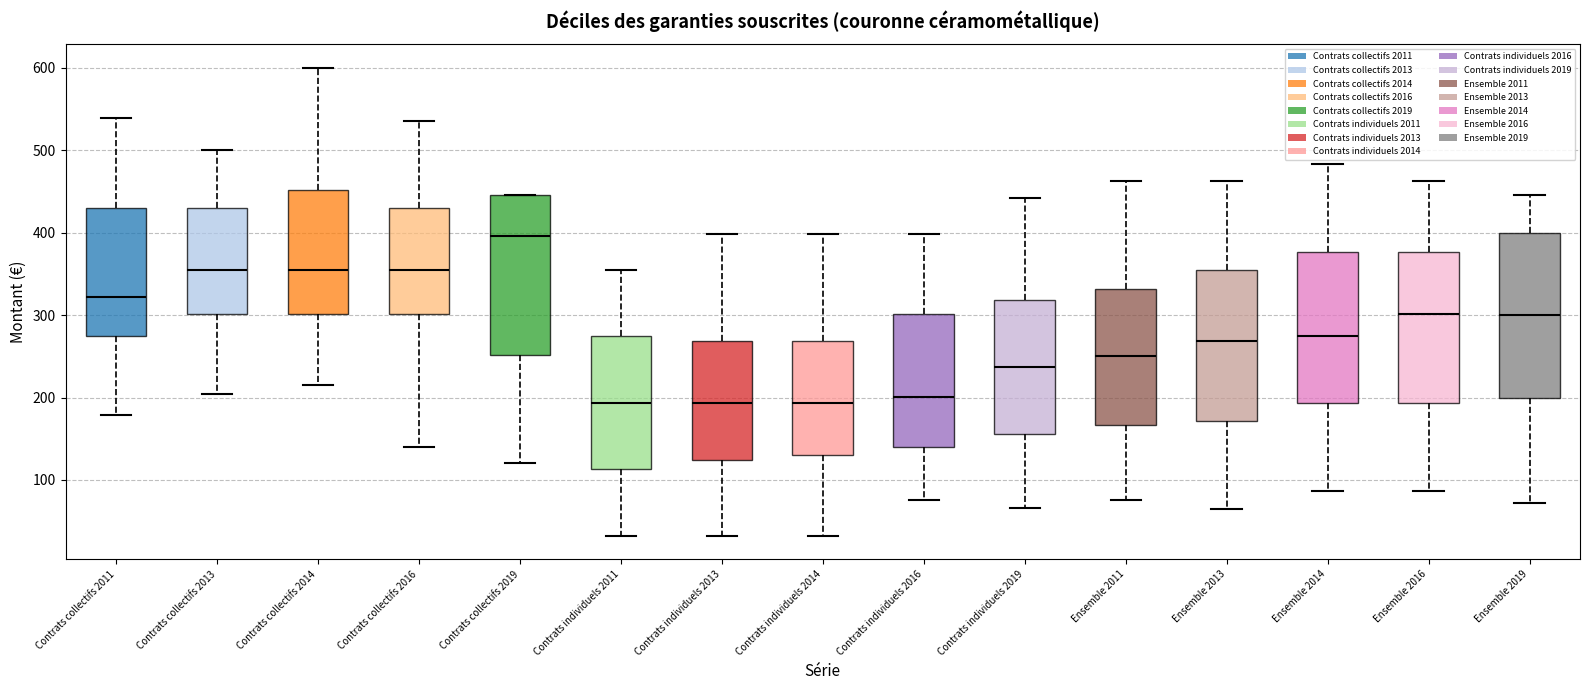

Reading left to right, read every box against the y-axis: the position of its median line, the range the box covers, and the ends of its whiskers. The values are not printed on the chart, so give them approximately, as read against the axis.

Contrats collectifs 2011: median 320, box 270 to 430, whiskers 180 to 540
Contrats collectifs 2013: median 350, box 300 to 430, whiskers 200 to 500
Contrats collectifs 2014: median 350, box 300 to 450, whiskers 220 to 600
Contrats collectifs 2016: median 350, box 300 to 430, whiskers 140 to 540
Contrats collectifs 2019: median 400, box 250 to 450, whiskers 120 to 450
Contrats individuels 2011: median 190, box 110 to 270, whiskers 30 to 350
Contrats individuels 2013: median 190, box 120 to 270, whiskers 30 to 400
Contrats individuels 2014: median 190, box 130 to 270, whiskers 30 to 400
Contrats individuels 2016: median 200, box 140 to 300, whiskers 80 to 400
Contrats individuels 2019: median 240, box 160 to 320, whiskers 70 to 440
Ensemble 2011: median 250, box 170 to 330, whiskers 80 to 460
Ensemble 2013: median 270, box 170 to 350, whiskers 60 to 460
Ensemble 2014: median 270, box 190 to 380, whiskers 90 to 480
Ensemble 2016: median 300, box 190 to 380, whiskers 90 to 460
Ensemble 2019: median 300, box 200 to 400, whiskers 70 to 450